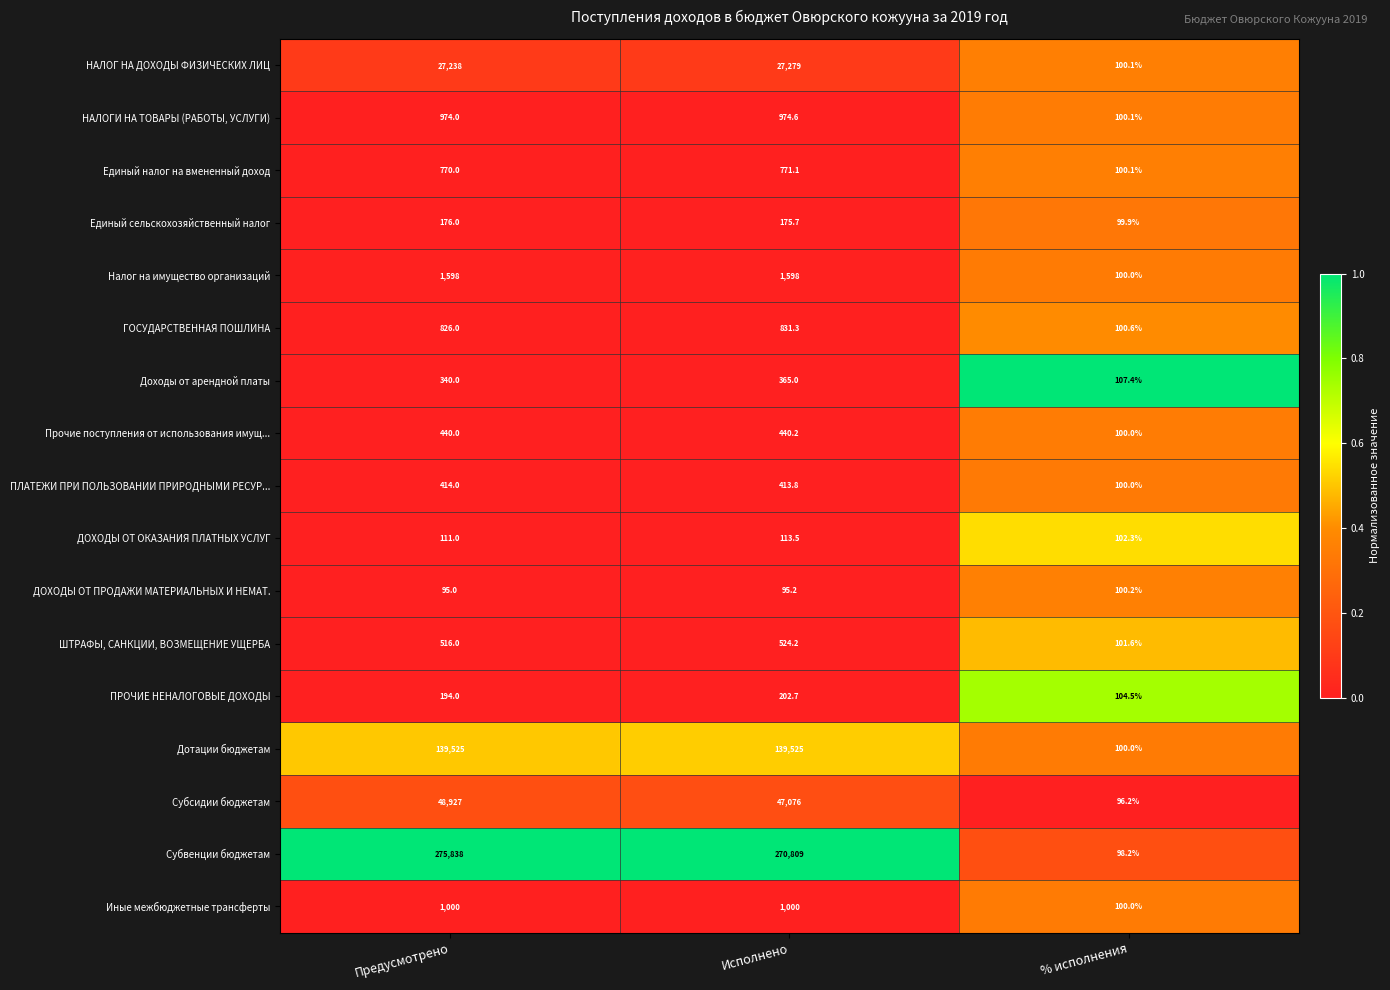

Is it true that Доходы от арендной платы equals 107.4 at % исполнения?

True